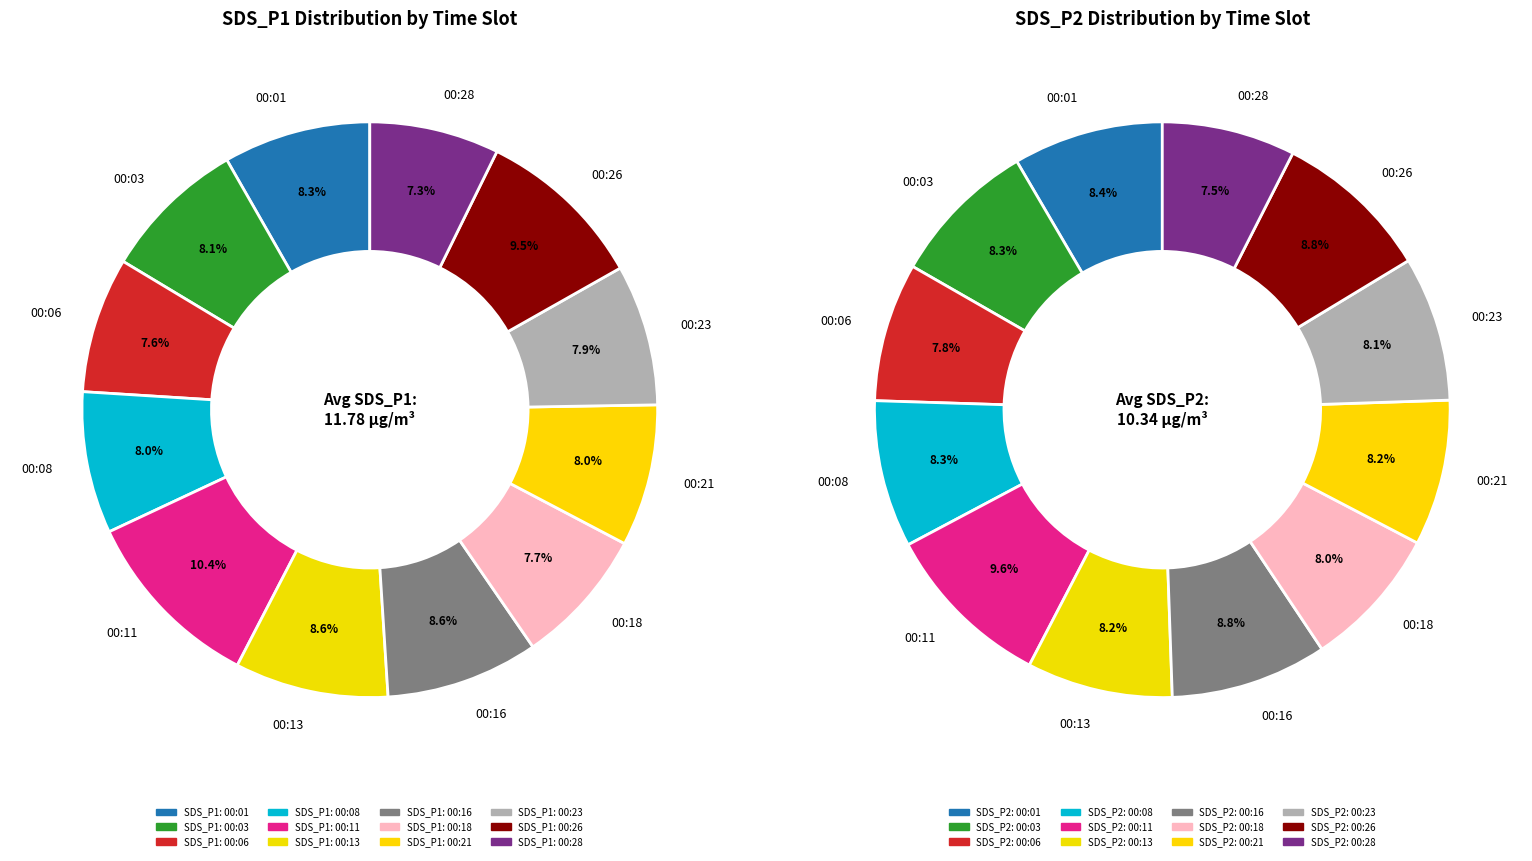

Which slice is the largest?

00:11